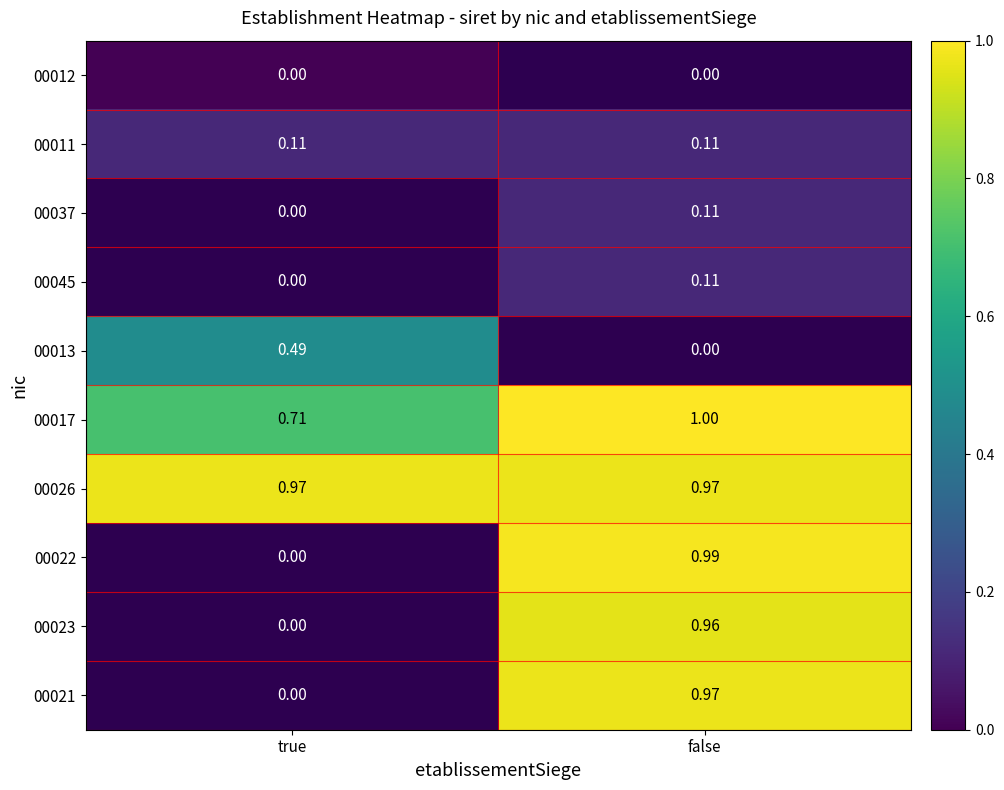

Is the value of 00026 at false greater than the value of 00017 at false?

No